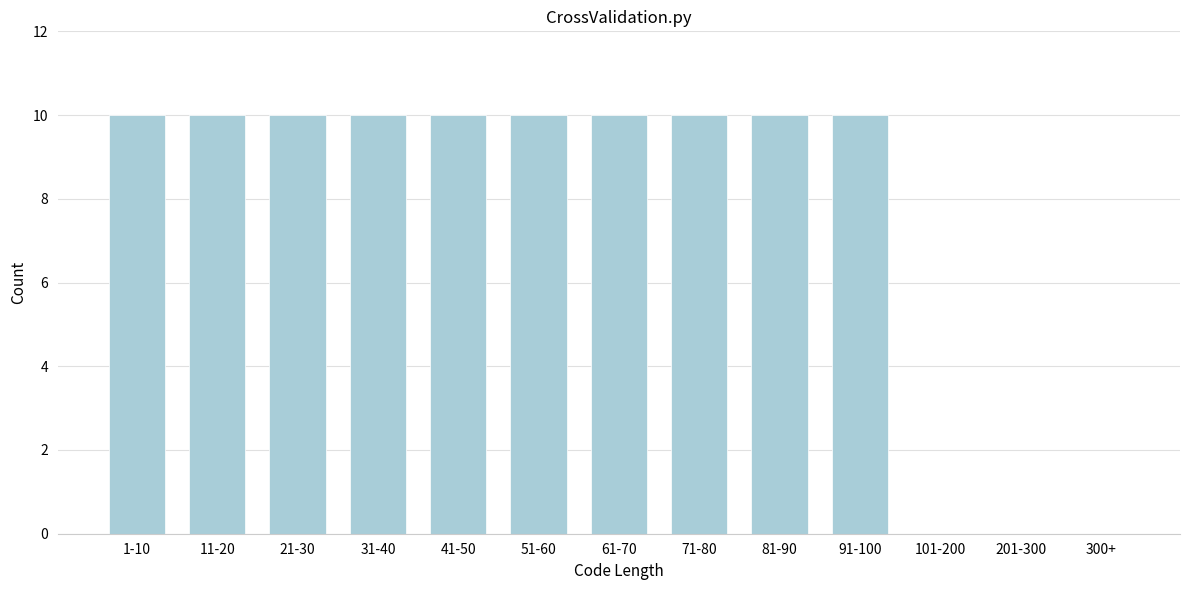

Reading left to right, transcribe all the data shown in this chart.

1-10=10	11-20=10	21-30=10	31-40=10	41-50=10	51-60=10	61-70=10	71-80=10	81-90=10	91-100=10	101-200=0	201-300=0	300+=0